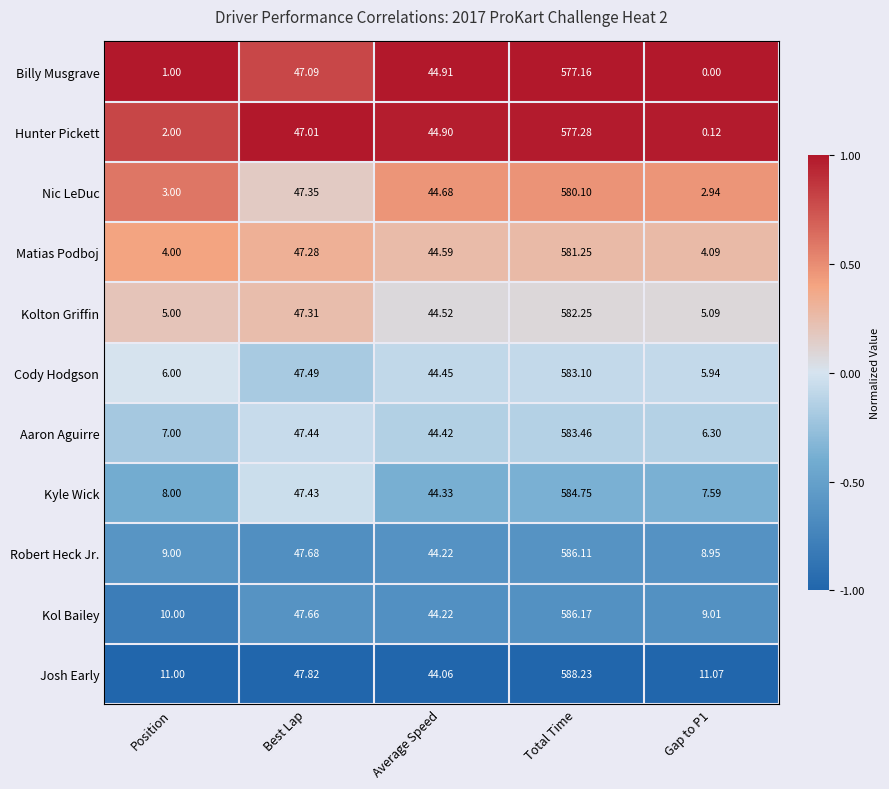

At which category does the chart reach its peak across all series?

Total Time